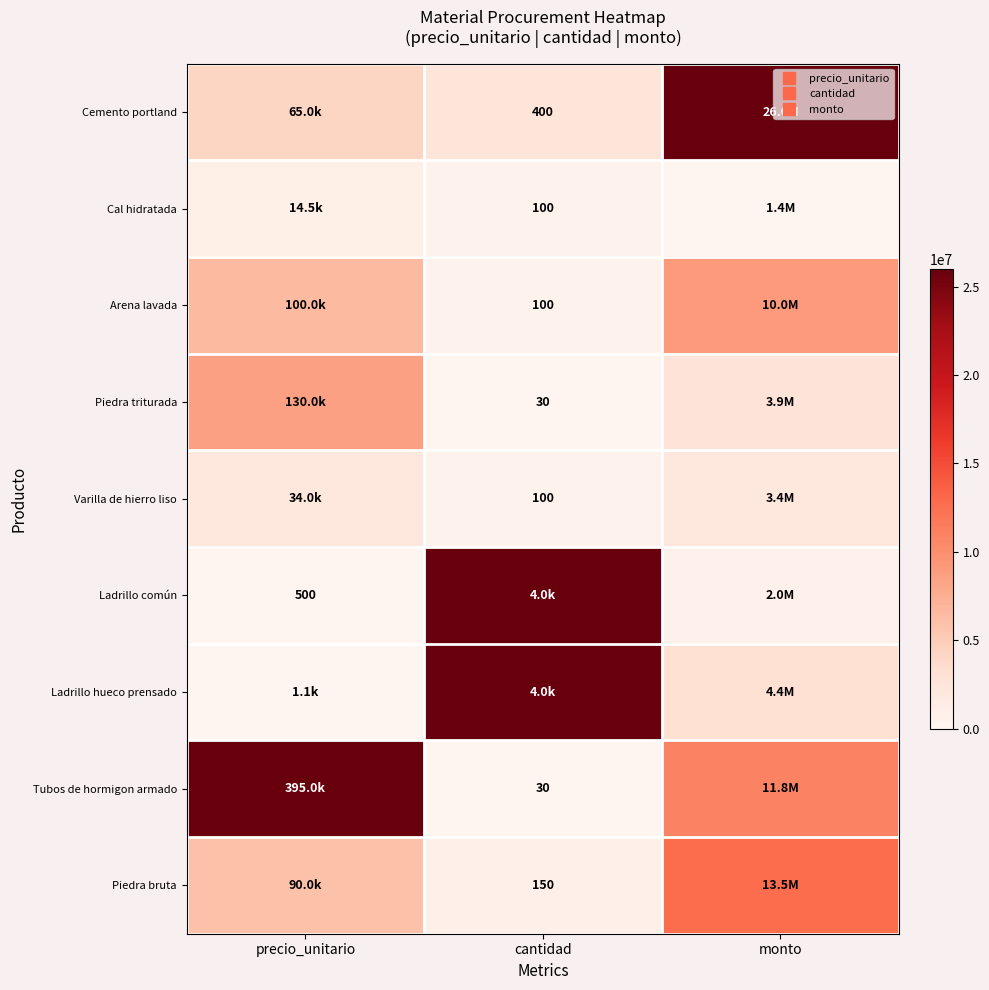

How many data points does each series have?

3